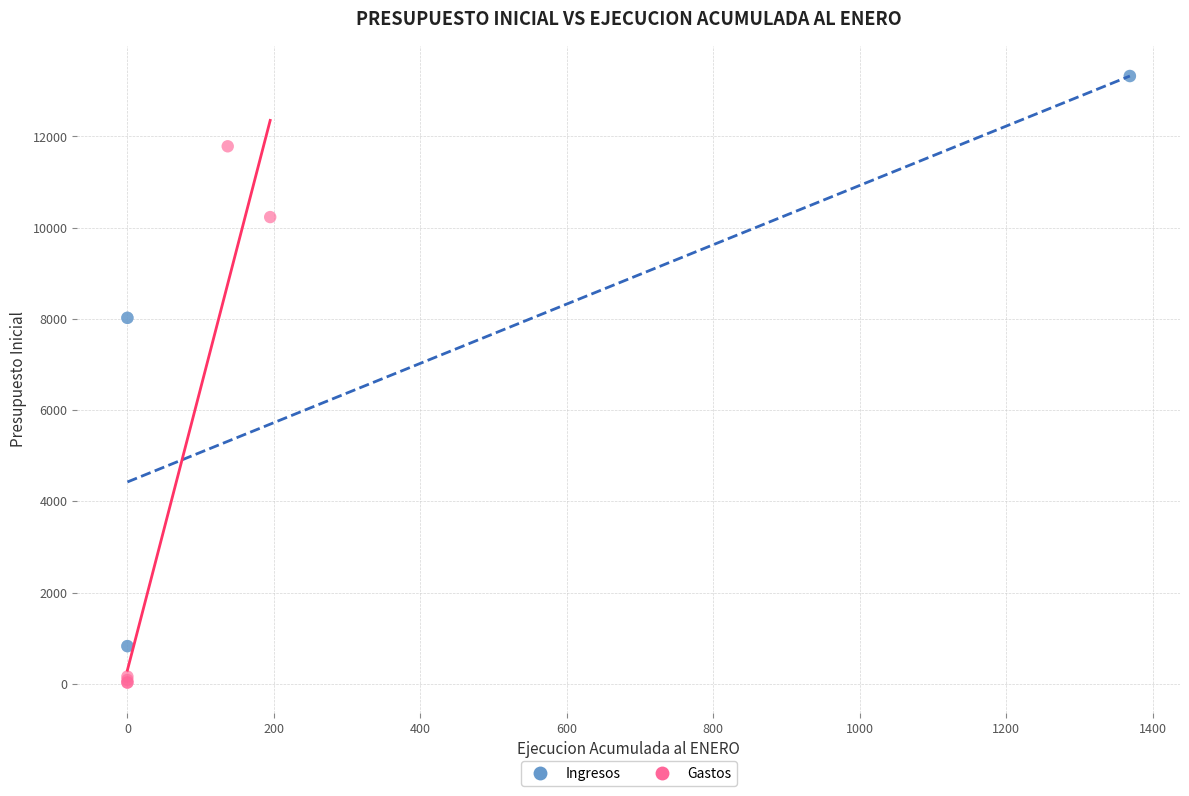

Which series reaches the maximum Y coordinate?

Ingresos